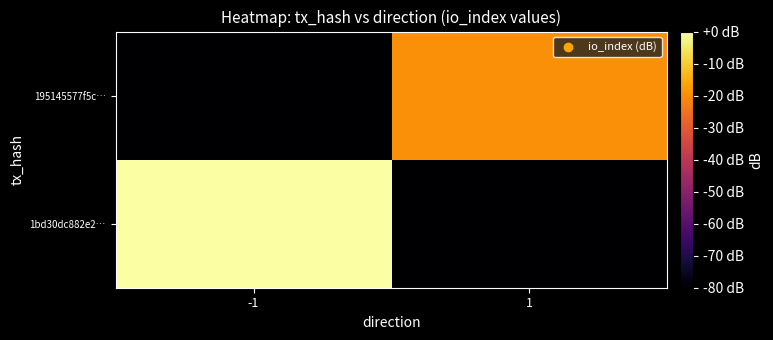

Rank the series by their maximum value, from highest to lowest.

1bd30dc882e2…, 195145577f5c…